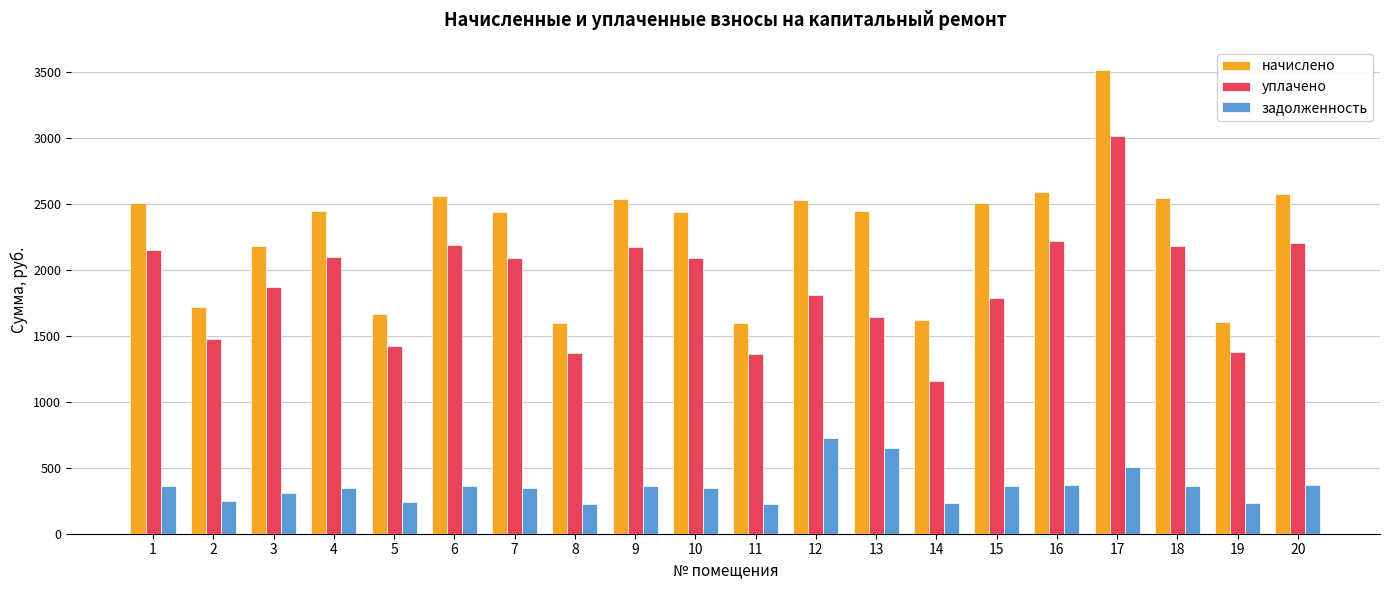

What is the maximum value shown in the chart?

3512.9